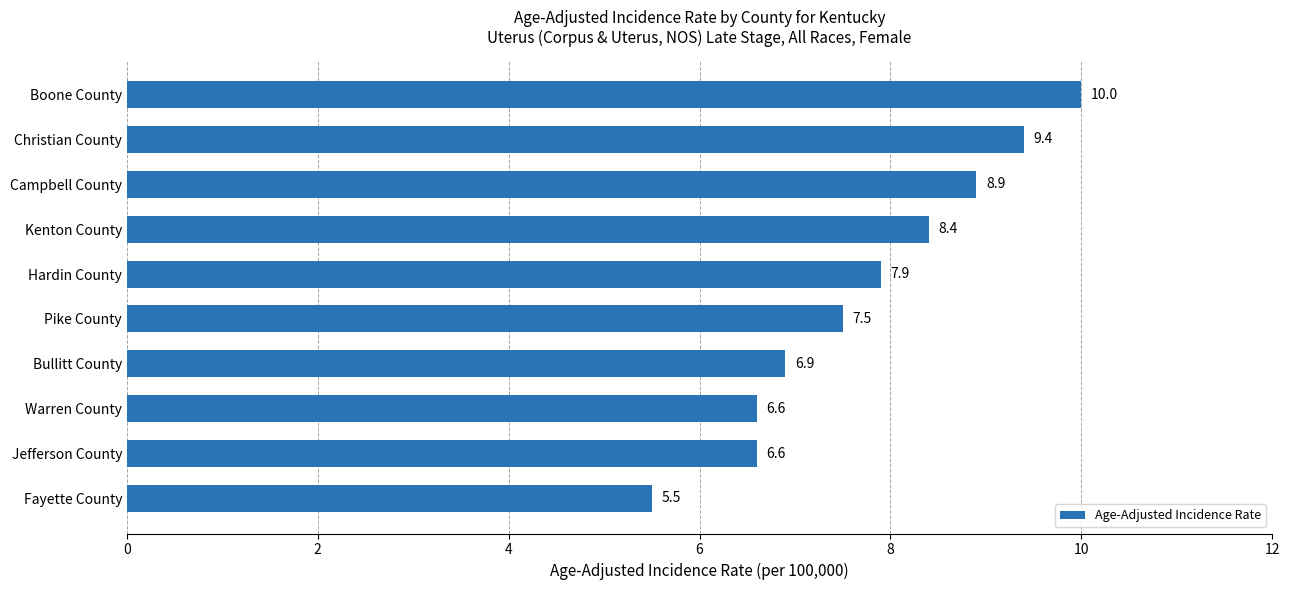

Approximately how many times larger is the value at Bullitt County compared to Kenton County?

0.8